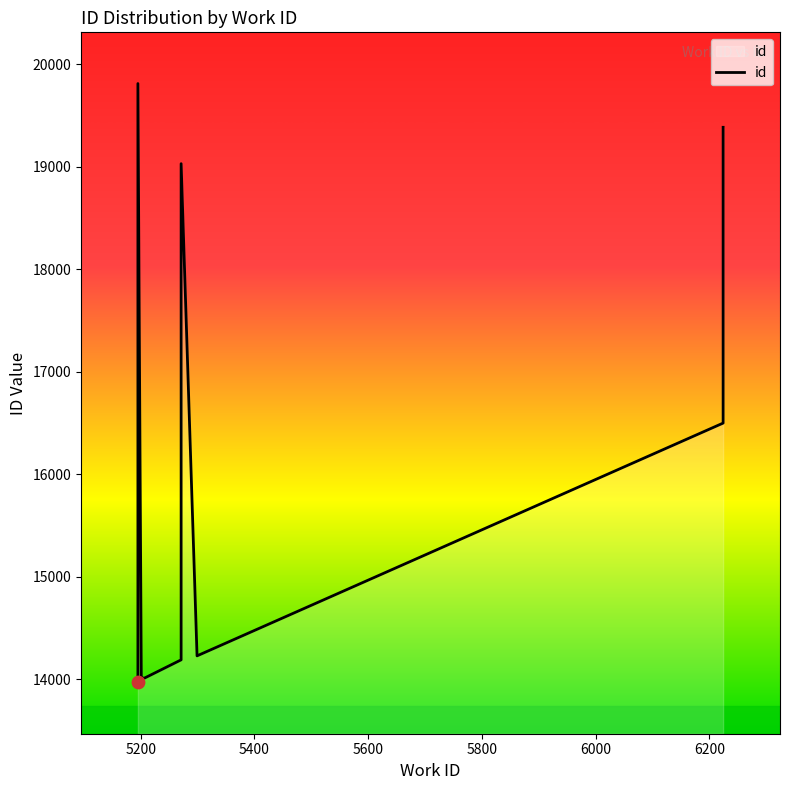

Which has a higher value, 5400 or 5800?

5800